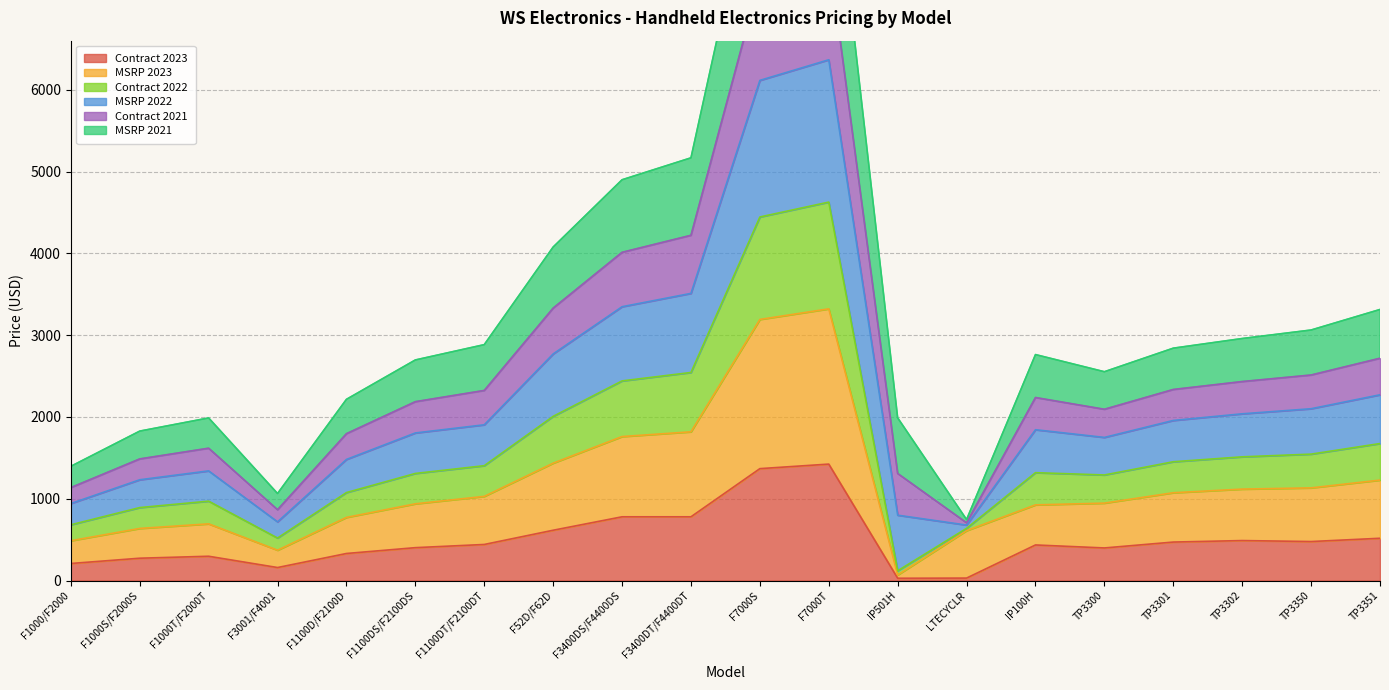

Between F3400DS/F4400DS and LTECYCLR, which series saw the biggest shift?

MSRP 2022